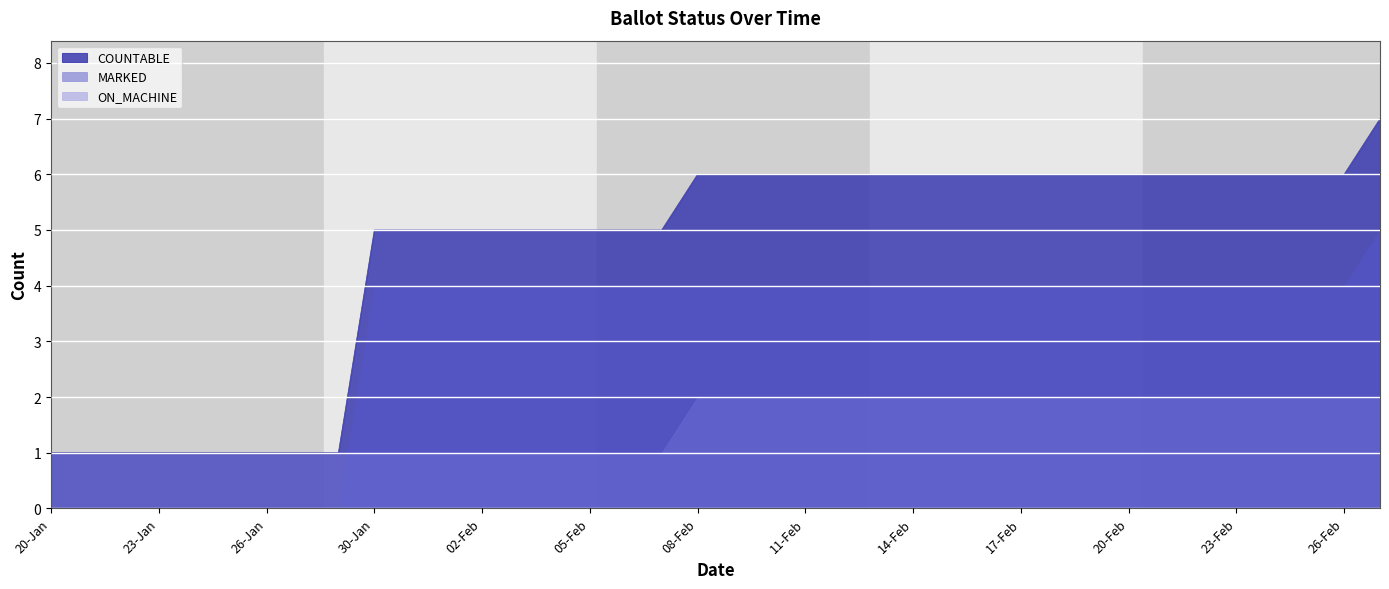

What is the approximate value of ON_MACHINE at 30-Jan?

1